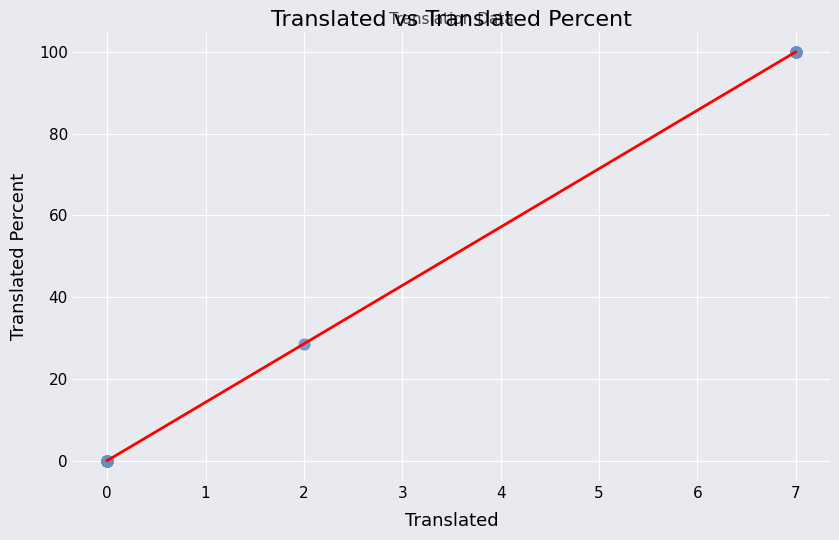

What Y value in the scatter plot is closest to 50?

28.5